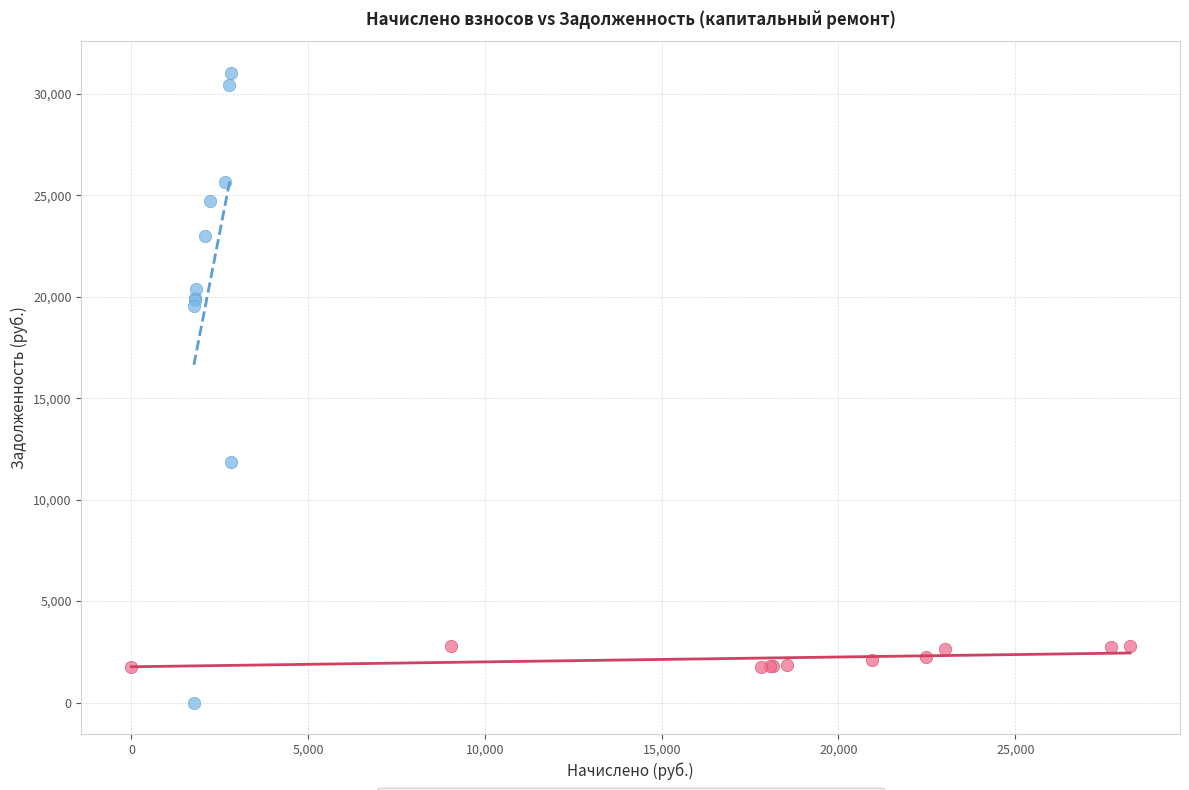

Which series has the widest spread of Y values?

Начислено vs Задолж. (кап. ремонт)